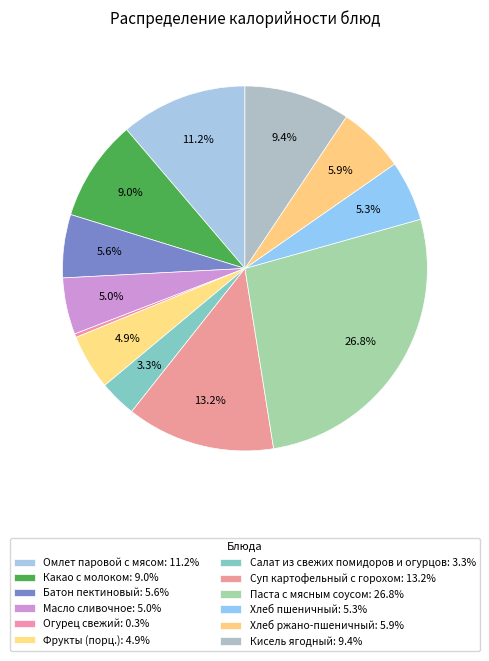

The Кисель ягодный slice represents 9% of the pie. True or false?

True